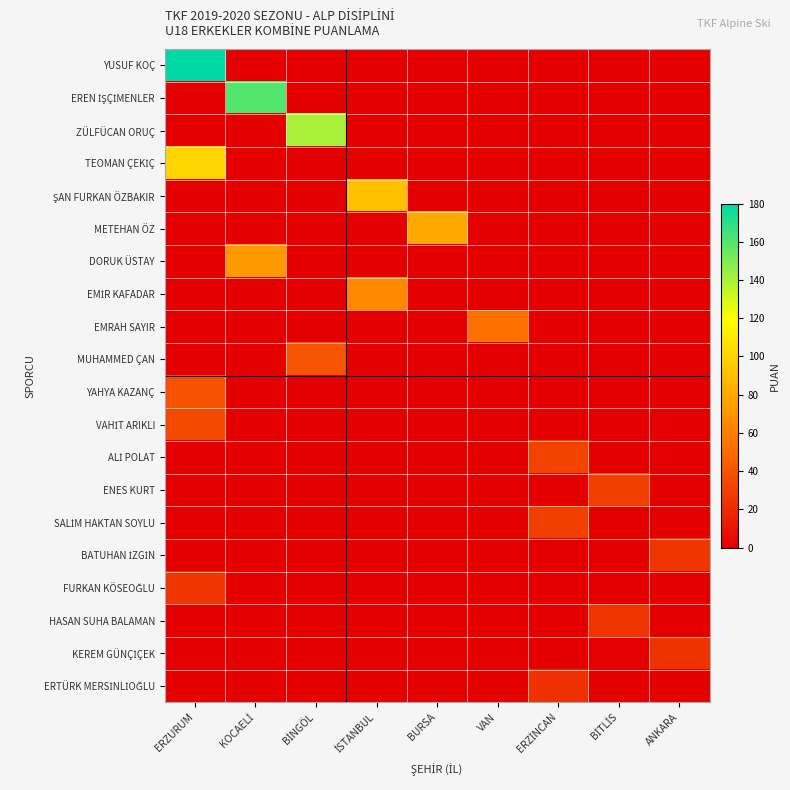

Rank the series by their maximum value, from highest to lowest.

YUSUF KOÇ, EREN İŞÇİMENLER, ZÜLFÜCAN ORUÇ, TEOMAN ÇEKİÇ, ŞAN FURKAN ÖZBAKIR, METEHAN ÖZ, DORUK ÜSTAY, EMİR KAFADAR, EMRAH SAYIR, MUHAMMED ÇAN, YAHYA KAZANÇ, VAHİT ARIKLI, ALİ POLAT, ENES KURT, SALİM HAKTAN SOYLU, BATUHAN İZGİN, FURKAN KÖSEOĞLU, HASAN SUHA BALAMAN, KEREM GÜNÇİÇEK, ERTÜRK MERSİNLİOĞLU